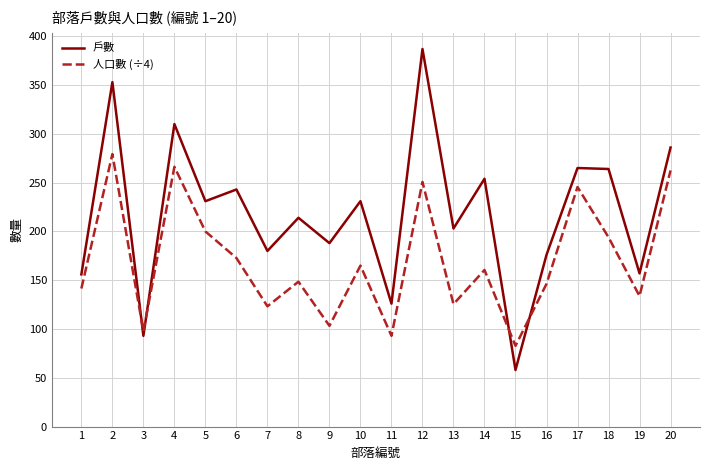

What is the minimum value for 人口數 (÷4)?

82.8